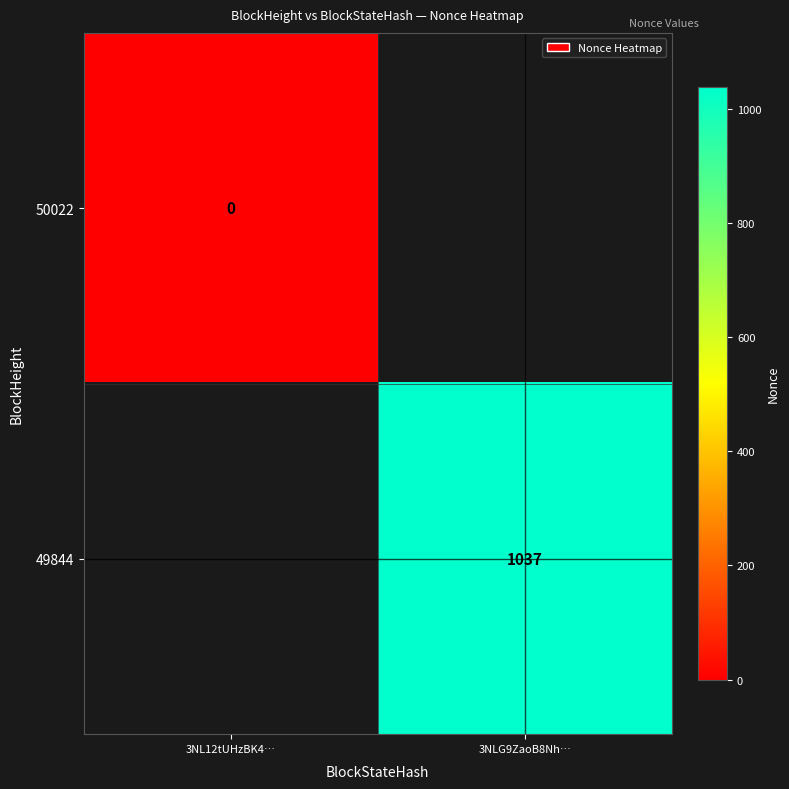

At how many categories does at least one series exceed 111?

1